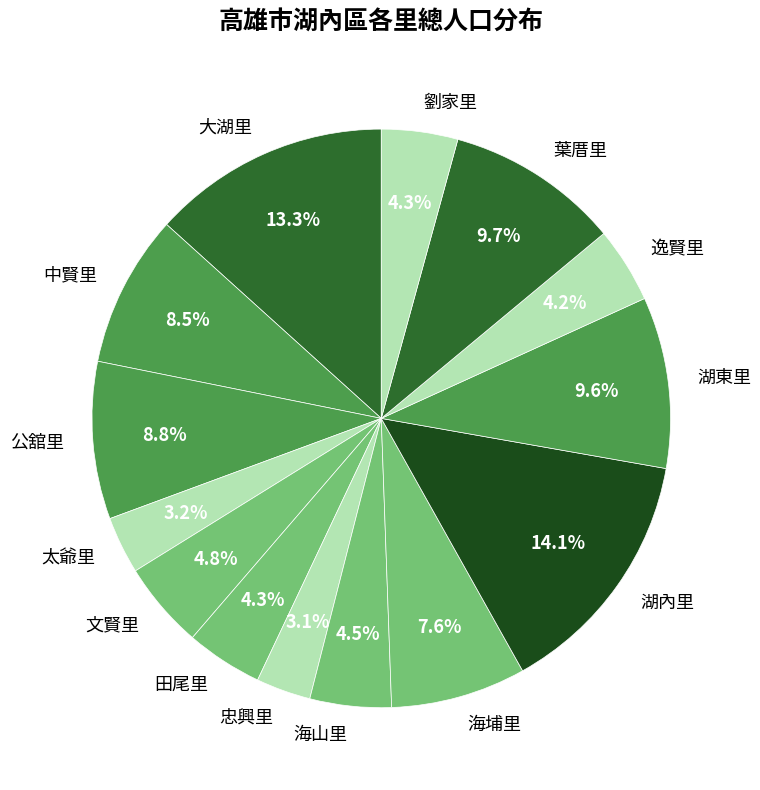

The 海山里 slice represents 14% of the pie. True or false?

False